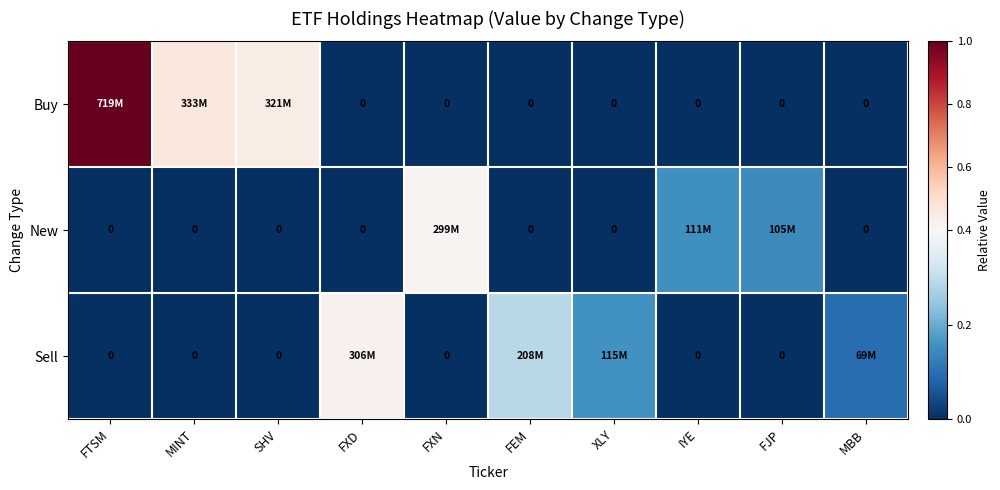

Rank the series by their maximum value, from highest to lowest.

Buy, Sell, New